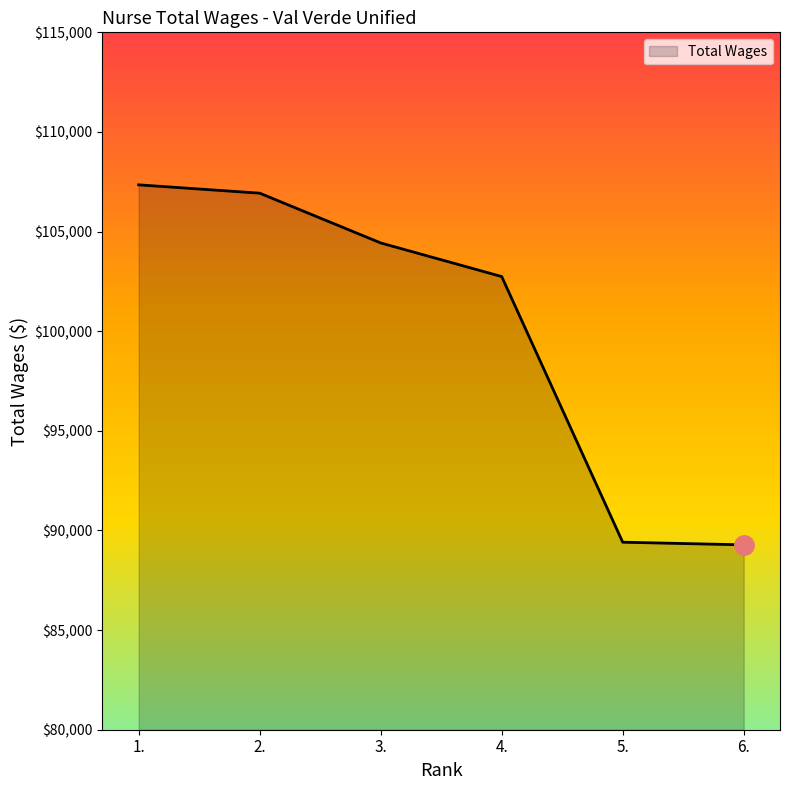

How many lines are shown in the chart?

1